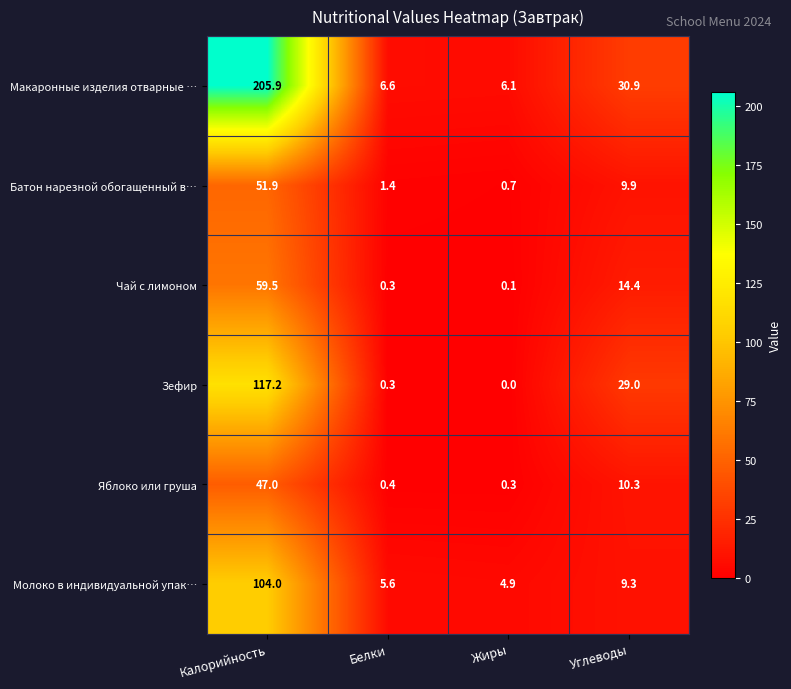

Reading left to right, transcribe all the data shown in this chart.

Макаронные изделия отварные …: Калорийность=205.9	Белки=6.6	Жиры=6.1	Углеводы=30.9
Батон нарезной обогащенный в…: Калорийность=51.9	Белки=1.4	Жиры=0.7	Углеводы=9.9
Чай с лимоном: Калорийность=59.5	Белки=0.3	Жиры=0.1	Углеводы=14.4
Зефир: Калорийность=117.2	Белки=0.3	Жиры=0.0	Углеводы=29.0
Яблоко или груша: Калорийность=47.0	Белки=0.4	Жиры=0.3	Углеводы=10.3
Молоко в индивидуальной упак…: Калорийность=104.0	Белки=5.6	Жиры=4.9	Углеводы=9.3